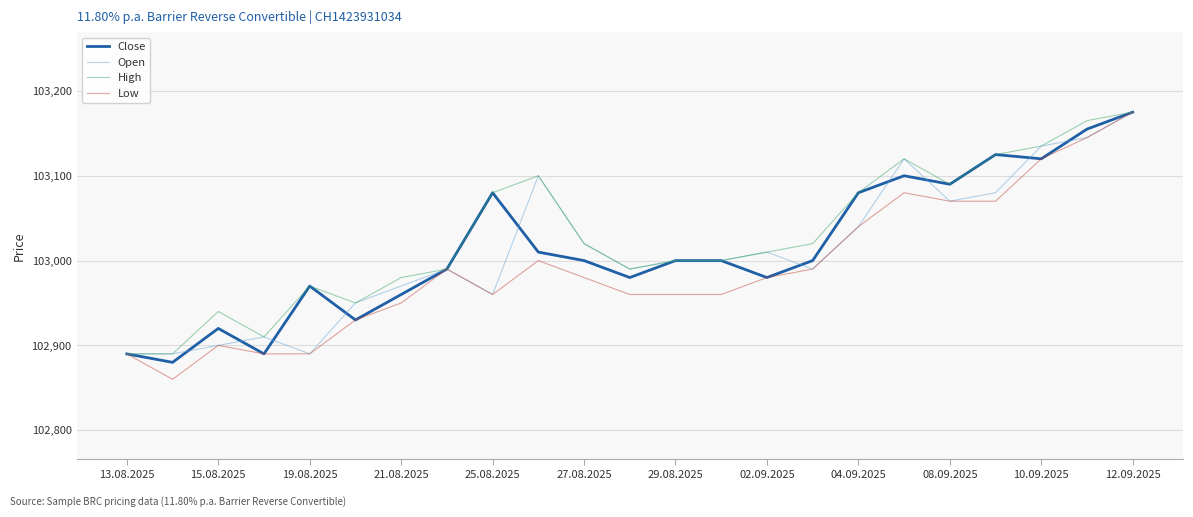

What is the minimum value for Open?

102890